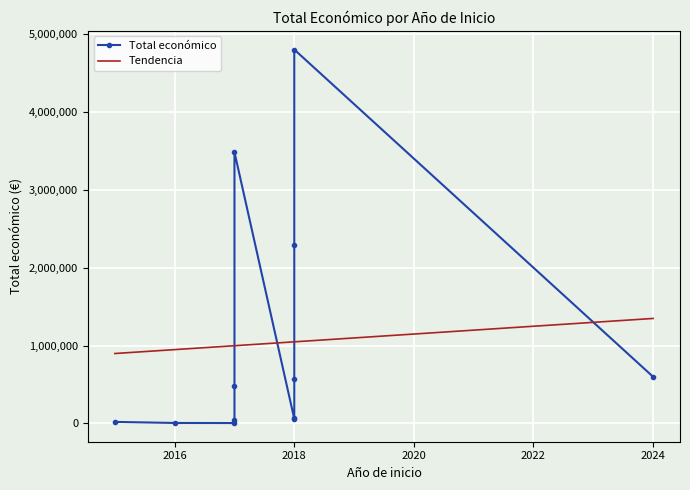

Where is the data nearest to the value 2405461?

2018